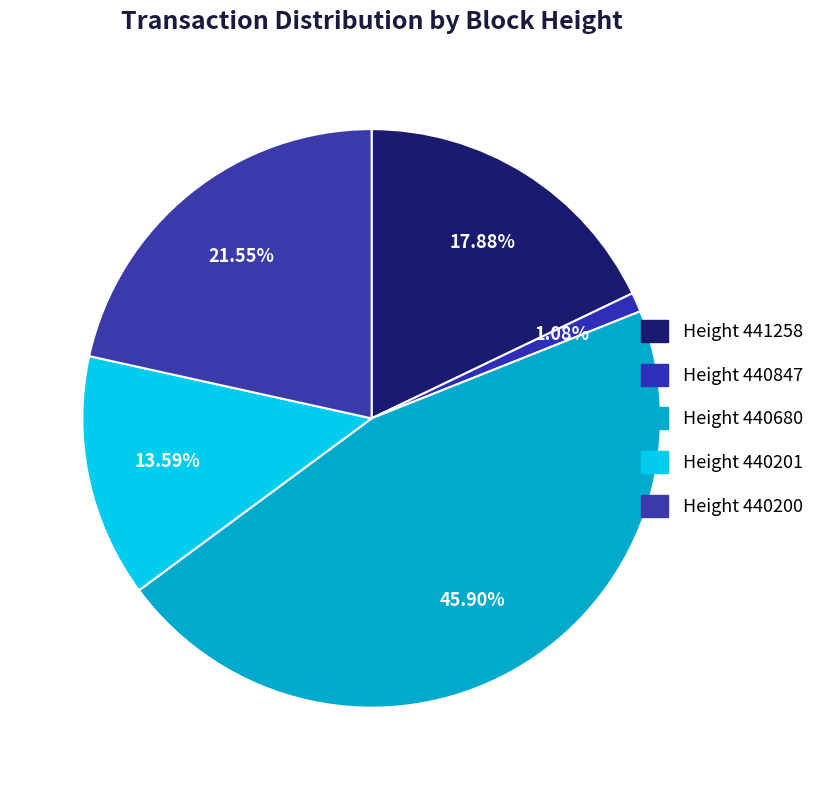

How many slices are in this pie chart?

5